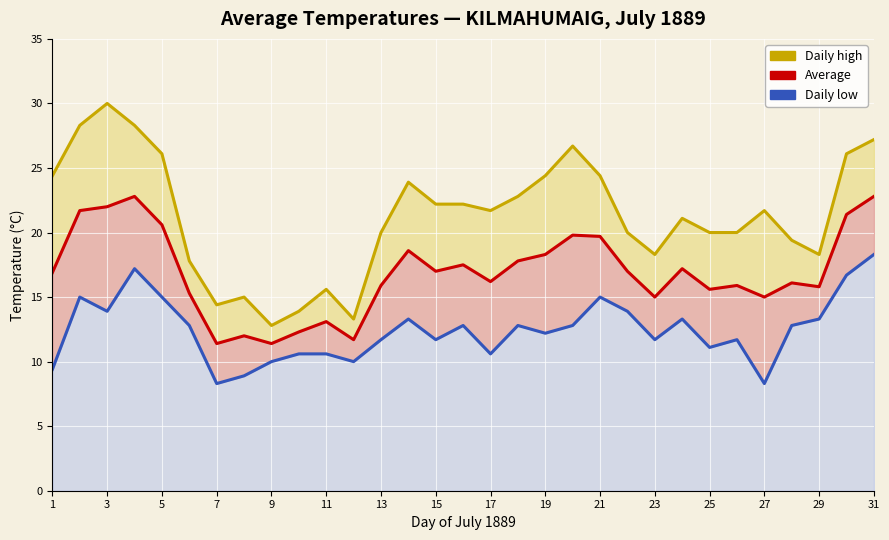

What is the minimum value shown in the chart?

8.3